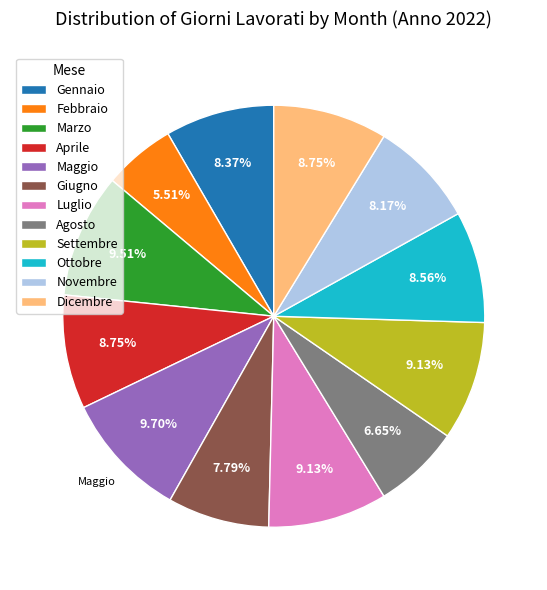

Is Marzo the majority of the pie?

No